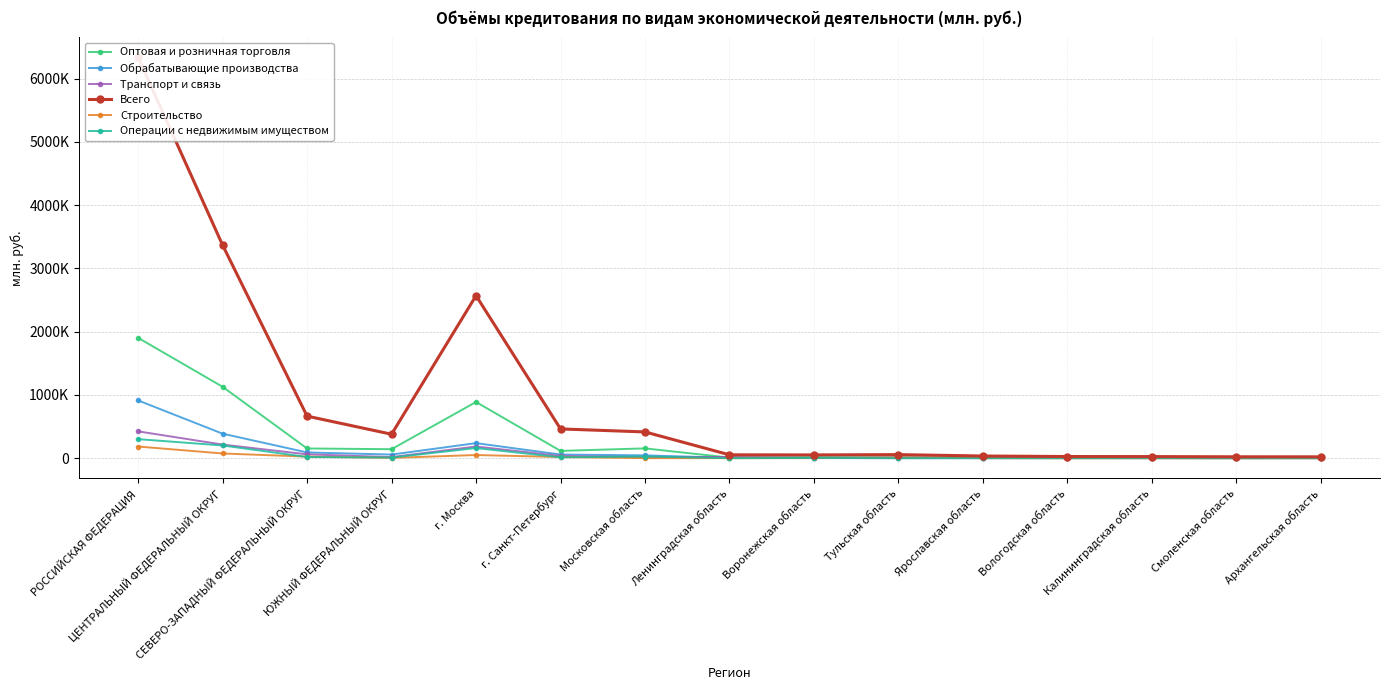

What position from the right is Смоленская область?

2